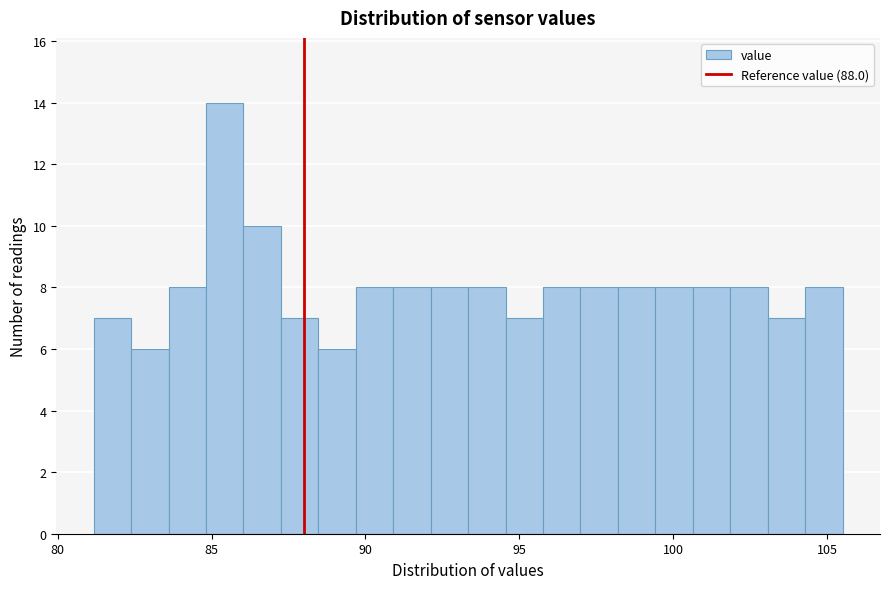

Read against the x-axis, roughly where is the centre of the tallest bar?

85.5